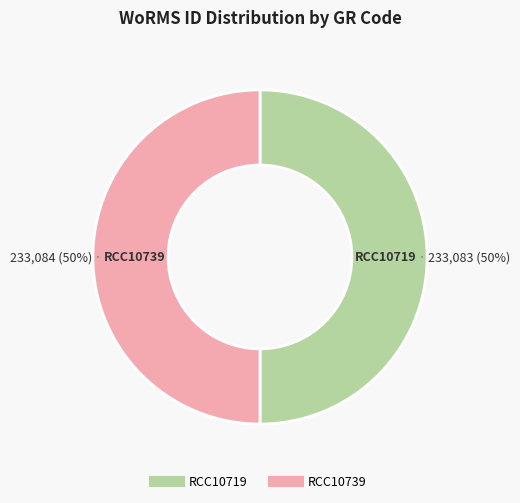

Approximately how many times larger is the value at RCC10719 compared to RCC10739?

1.0